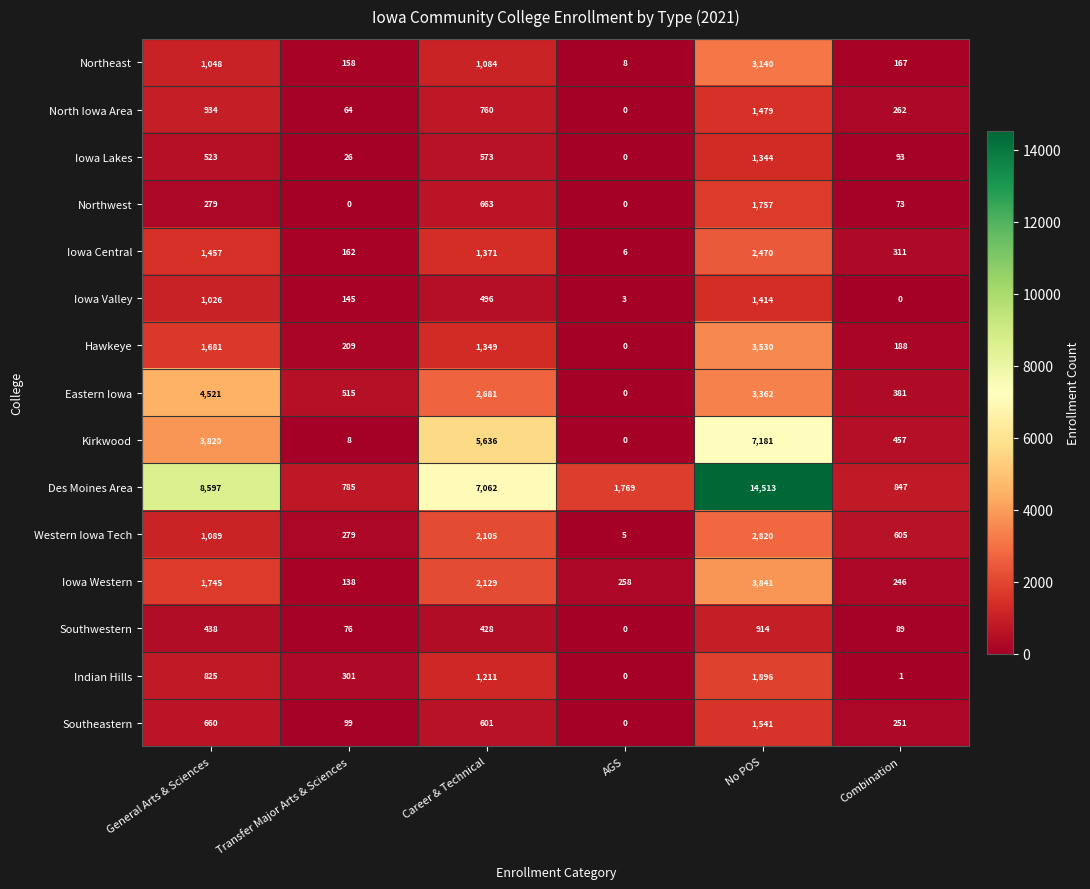

What is the greatest value displayed?

14513